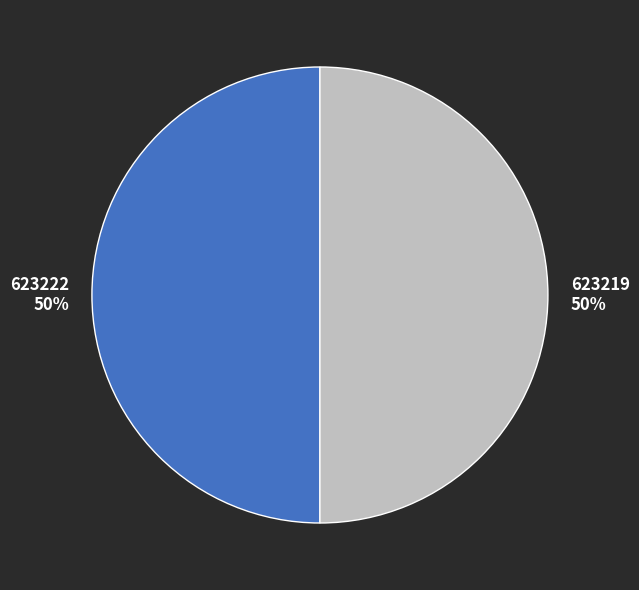

To the nearest percent, what is the combined percentage of 623219 and 623222?

100%